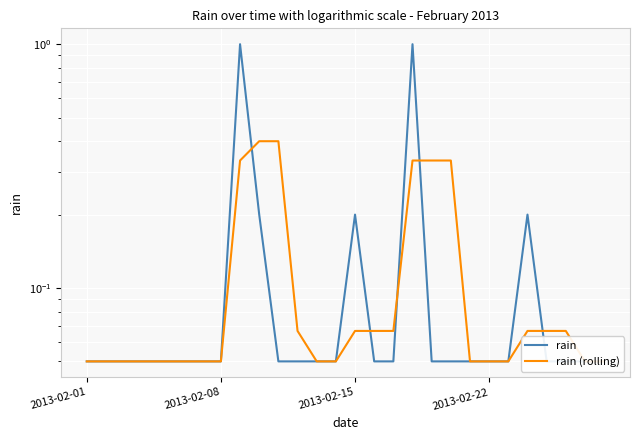

How many times do rain and rain (rolling) cross each other?

5